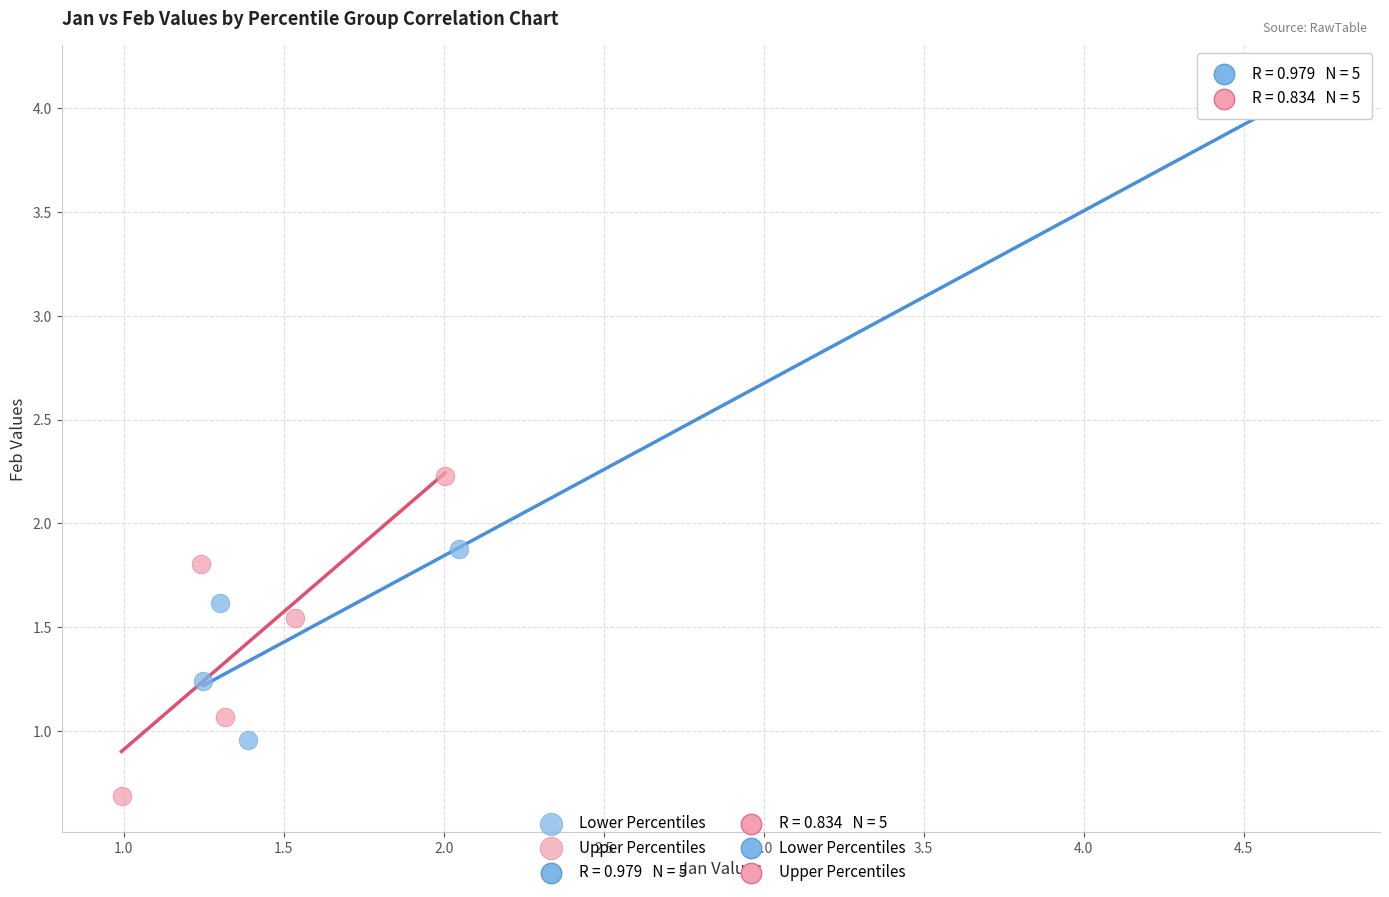

Which series contains the highest Y value?

Lower Percentiles